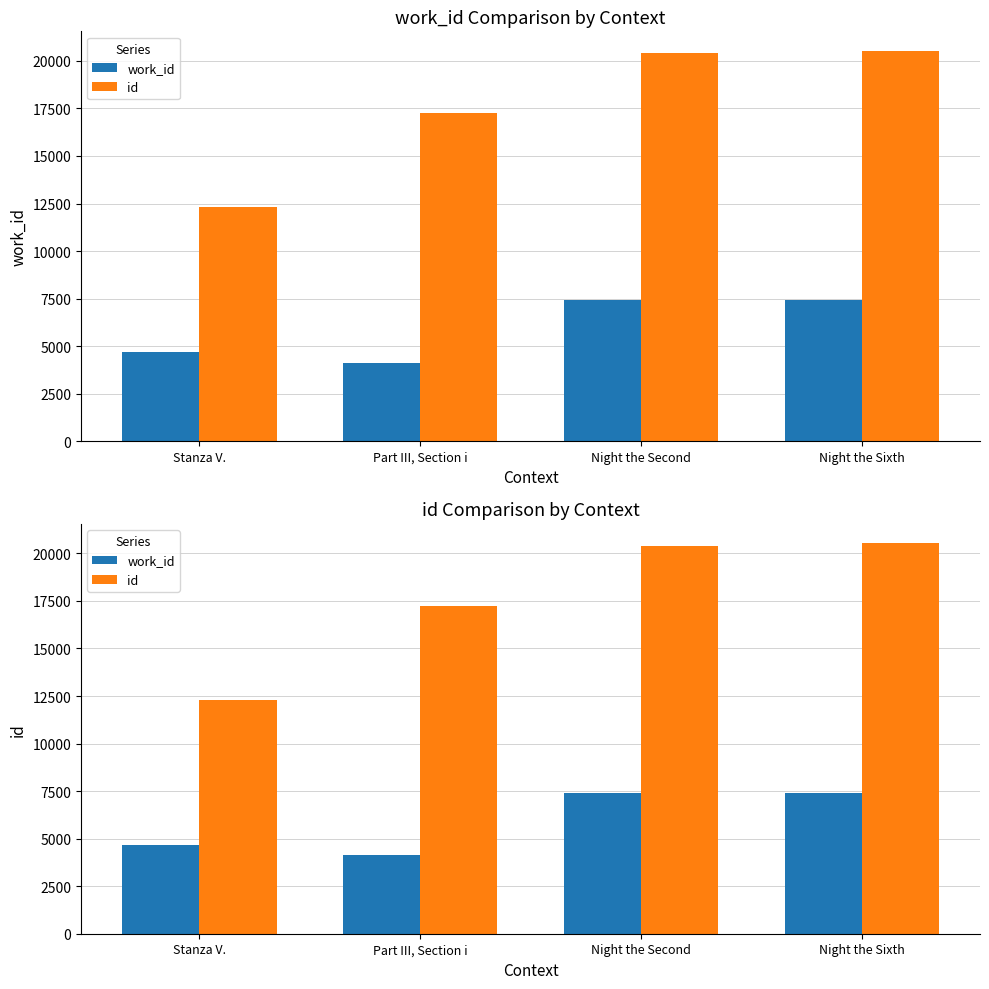

What is the difference between the work_id values at Part III, Section i and Stanza V.?

539